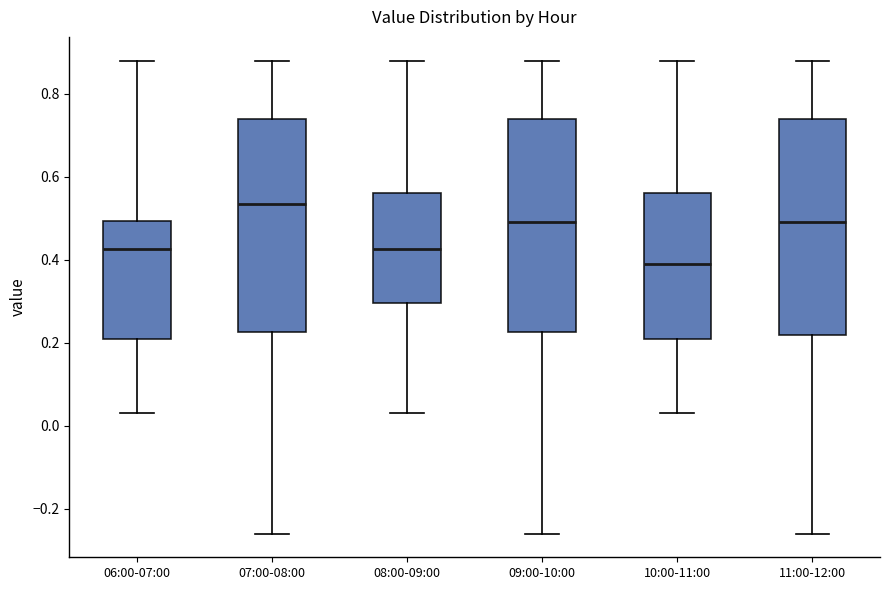

Which box has the highest median line?

07:00-08:00